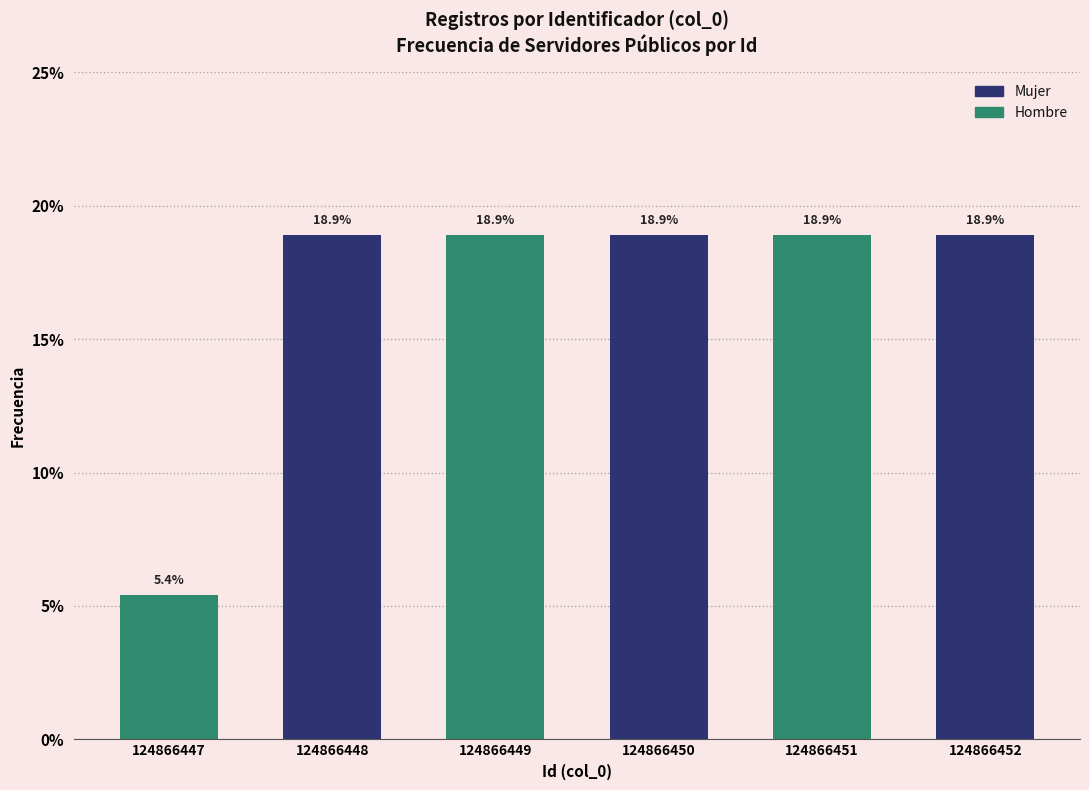

List the series in order of their overall mean, lowest first.

Hombre, Mujer